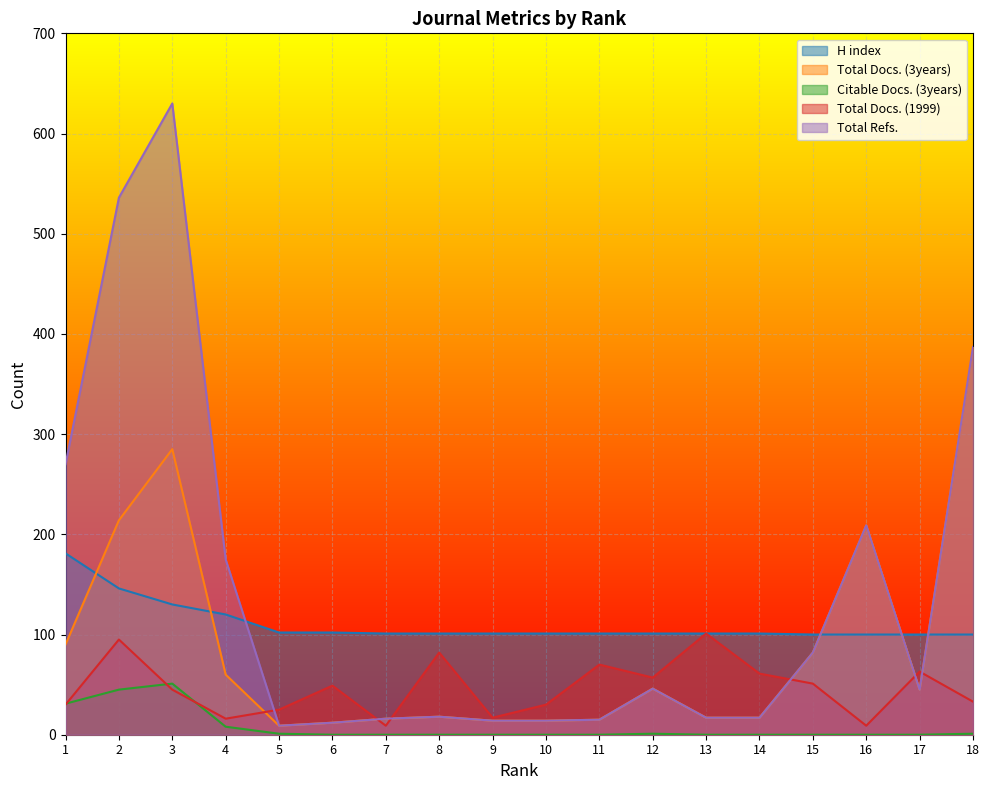

List the series in order of their overall mean, highest first.

Total Refs., H index, Total Docs. (3years), Total Docs. (1999), Citable Docs. (3years)